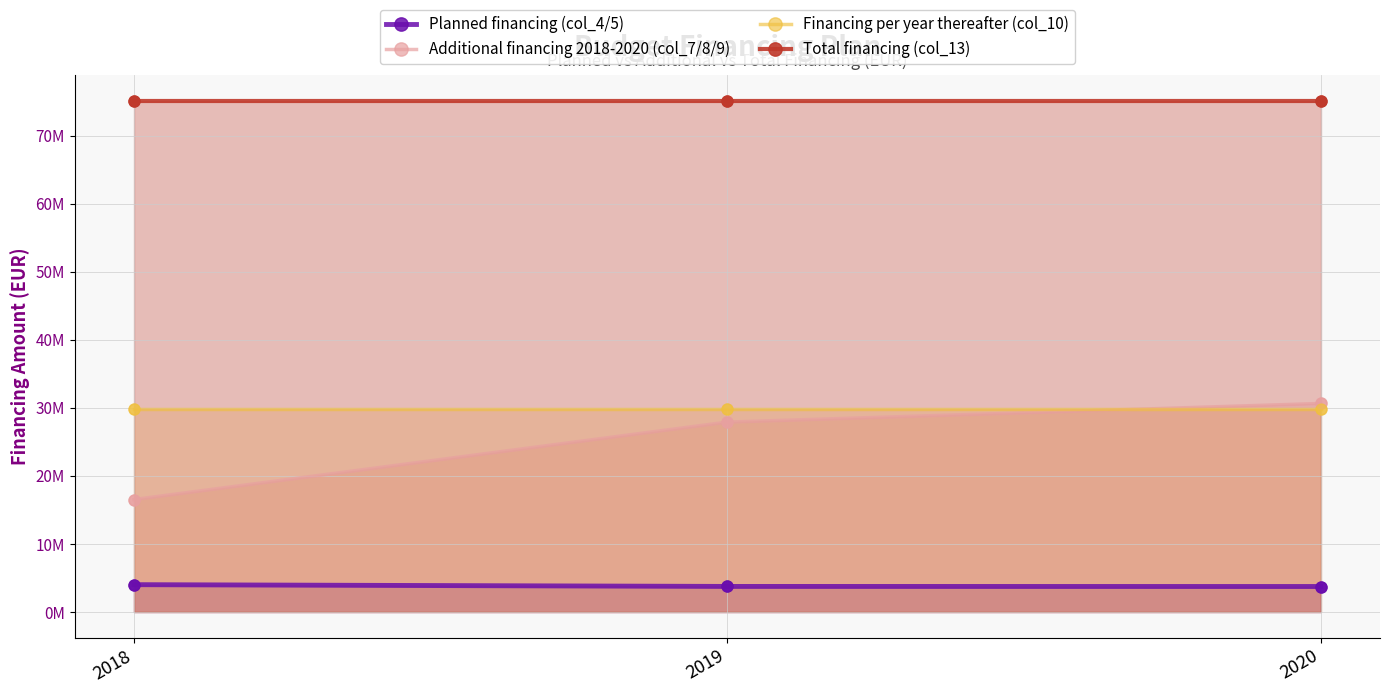

Which series contains the highest Y value?

Total financing (col_13)